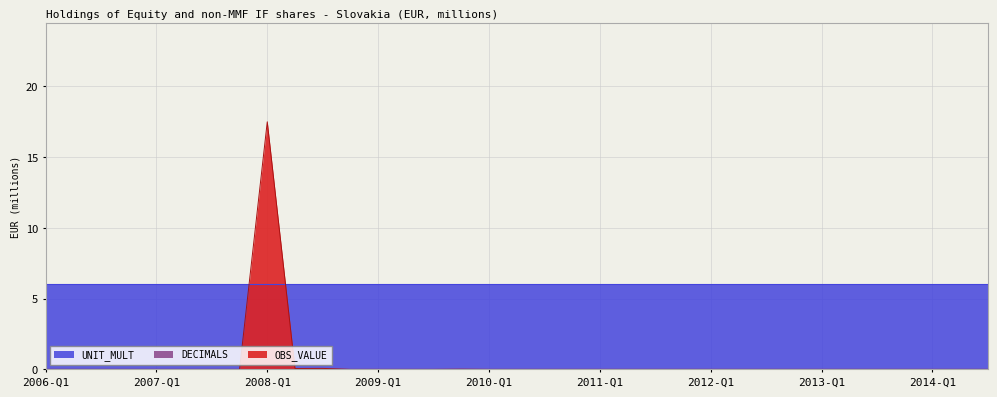

Reading left to right, list all the values displayed in this chart.

OBS_VALUE: 0.0	0.0	0.0	0.0	0.0	0.0	0.0	0.0	17.5	0.1	0.1	0.0	0.0	0.0	0.0	0.0	0.0	0.0	0.0	0.0	0.0	0.0	0.0	0.0	0.0	0.0	0.0	0.0	0.0	0.0	0.0	0.0	0.0	0.0	0.0
UNIT_MULT: 6.0	6.0	6.0	6.0	6.0	6.0	6.0	6.0	6.0	6.0	6.0	6.0	6.0	6.0	6.0	6.0	6.0	6.0	6.0	6.0	6.0	6.0	6.0	6.0	6.0	6.0	6.0	6.0	6.0	6.0	6.0	6.0	6.0	6.0	6.0
DECIMALS: 0.0	0.0	0.0	0.0	0.0	0.0	0.0	0.0	0.0	0.0	0.0	0.0	0.0	0.0	0.0	0.0	0.0	0.0	0.0	0.0	0.0	0.0	0.0	0.0	0.0	0.0	0.0	0.0	0.0	0.0	0.0	0.0	0.0	0.0	0.0